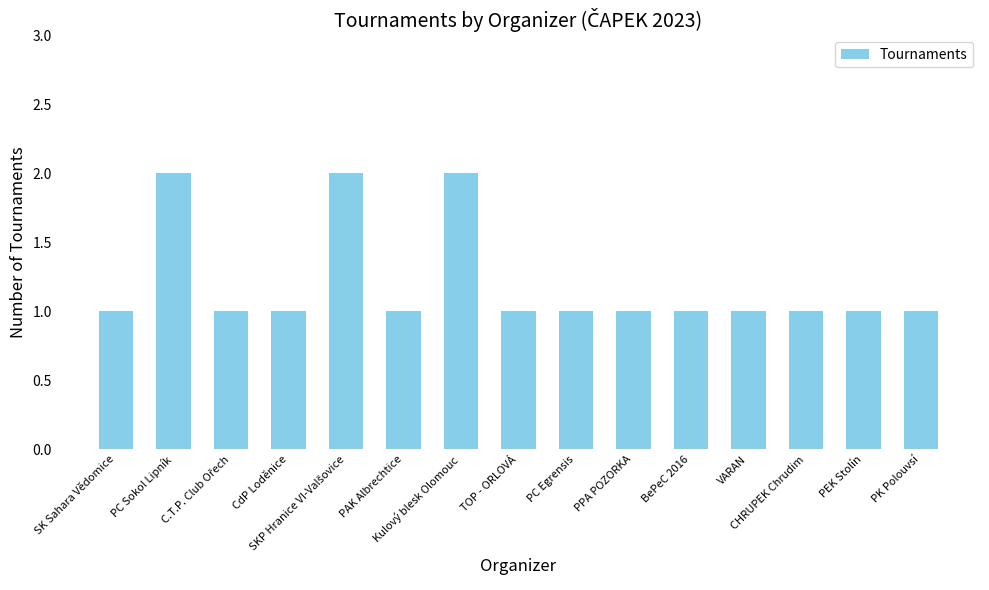

What is the minimum value shown in the chart?

1